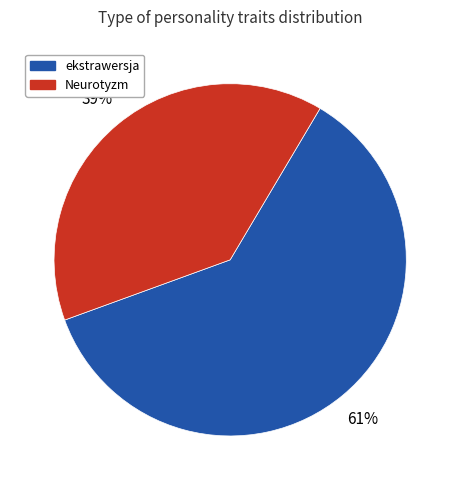

To the nearest percent, what is the difference between the largest and smallest slice percentages?

22%